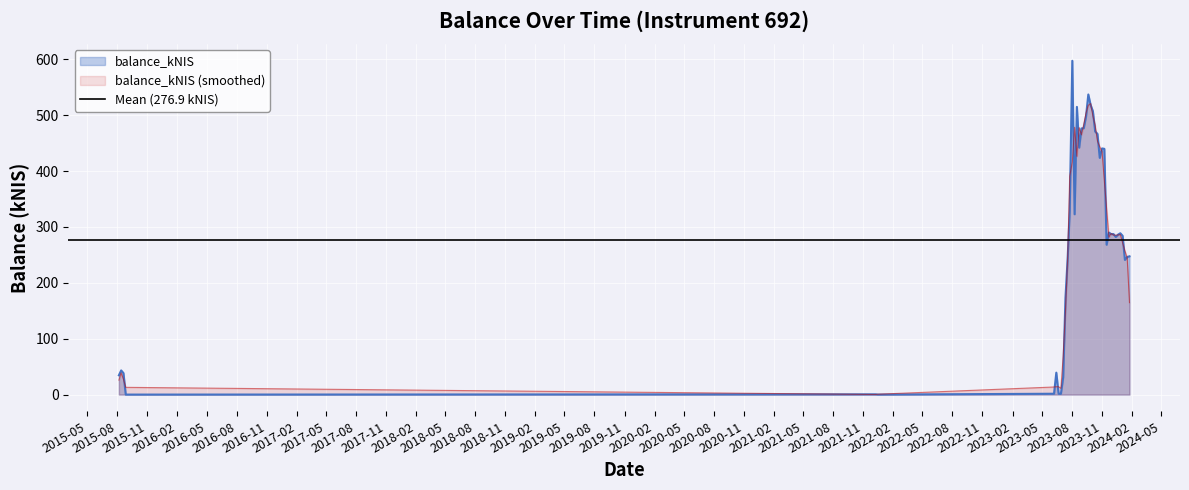

Which category has the lowest value across all series?

2015-08-27